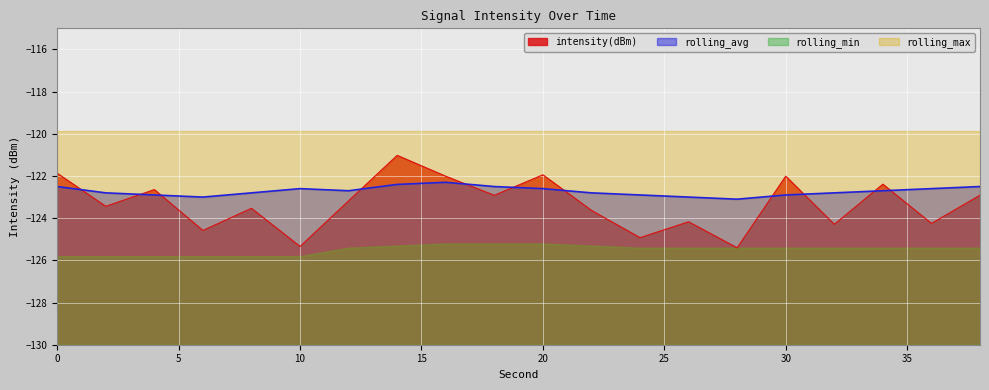

What is the value of the intensity(dBm) point at the 8th from the left?

-121.0